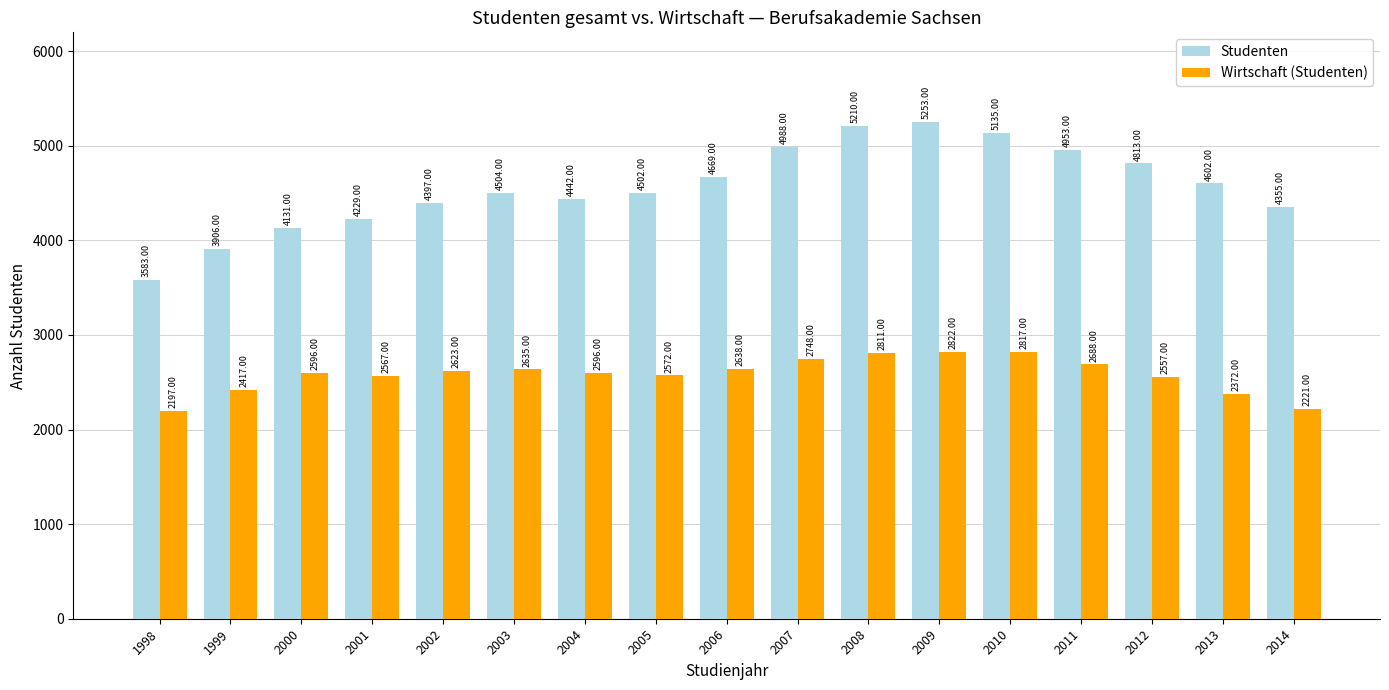

What is the difference between the maximum and second lowest values in the Wirtschaft (Studenten) series?

601